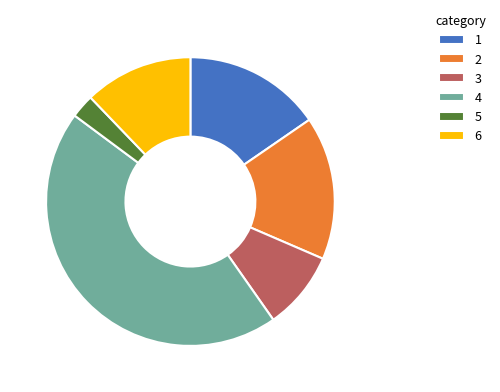

What is the ratio of the value at 2 to the value at 5?

6.1